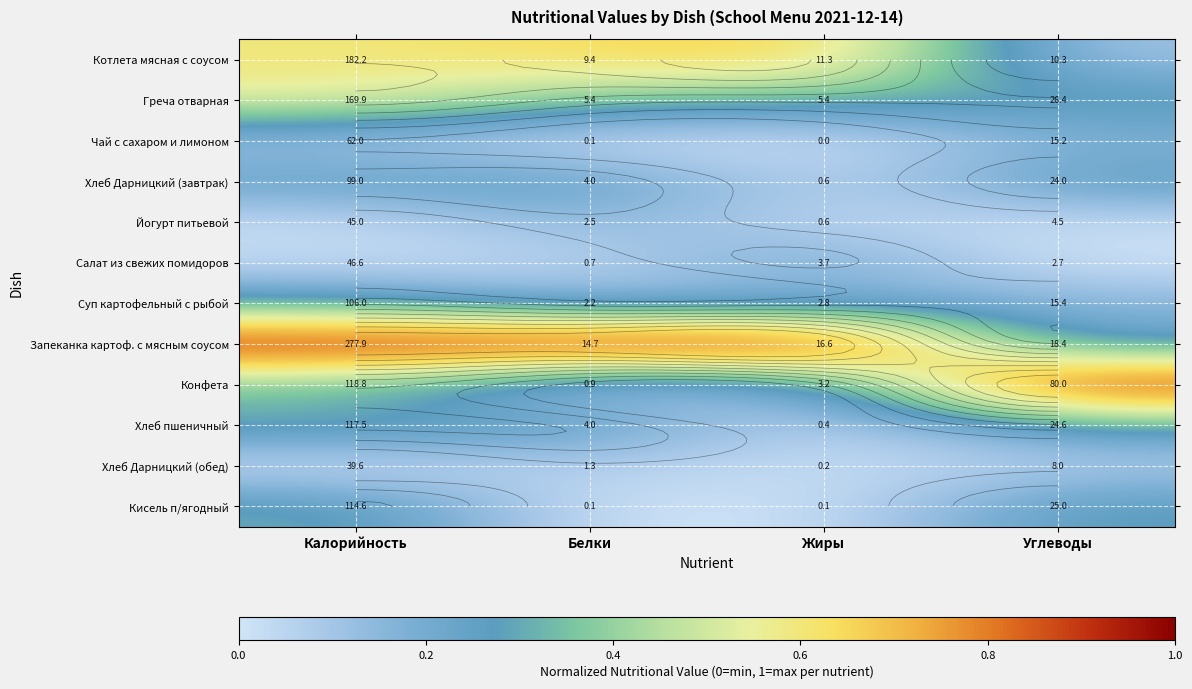

At how many categories does at least one series exceed 0?

4